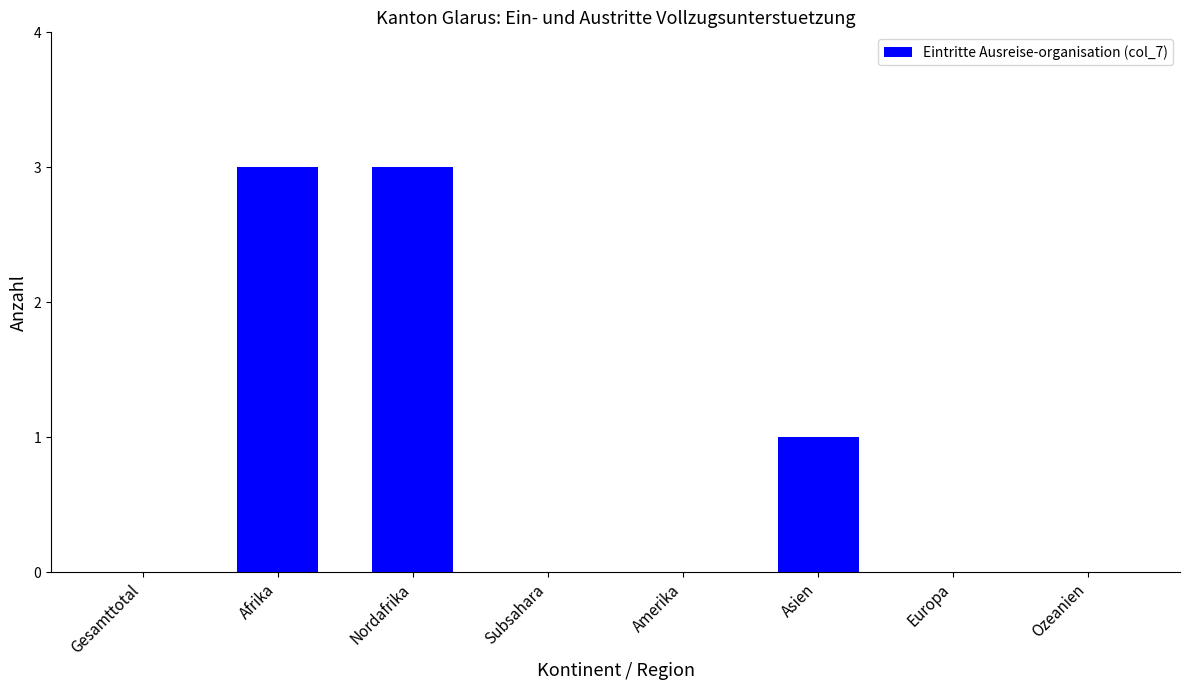

Which has a higher value, Amerika or Afrika?

Afrika